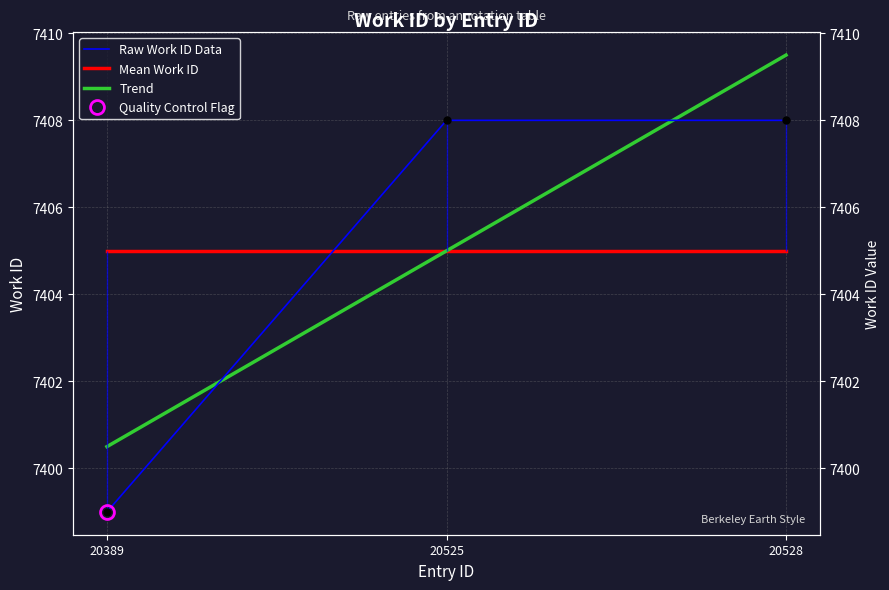

At which category is the sum across all series the highest?

20528